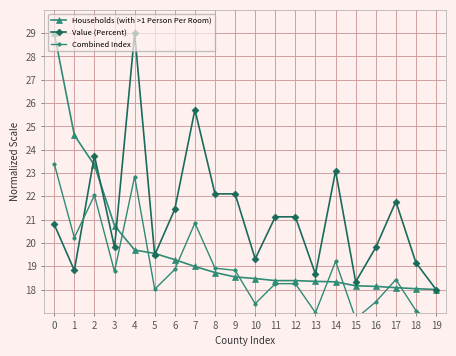

What are all the series names shown in the legend?

Households (with >1 Person Per Room), Value (Percent), Combined Index